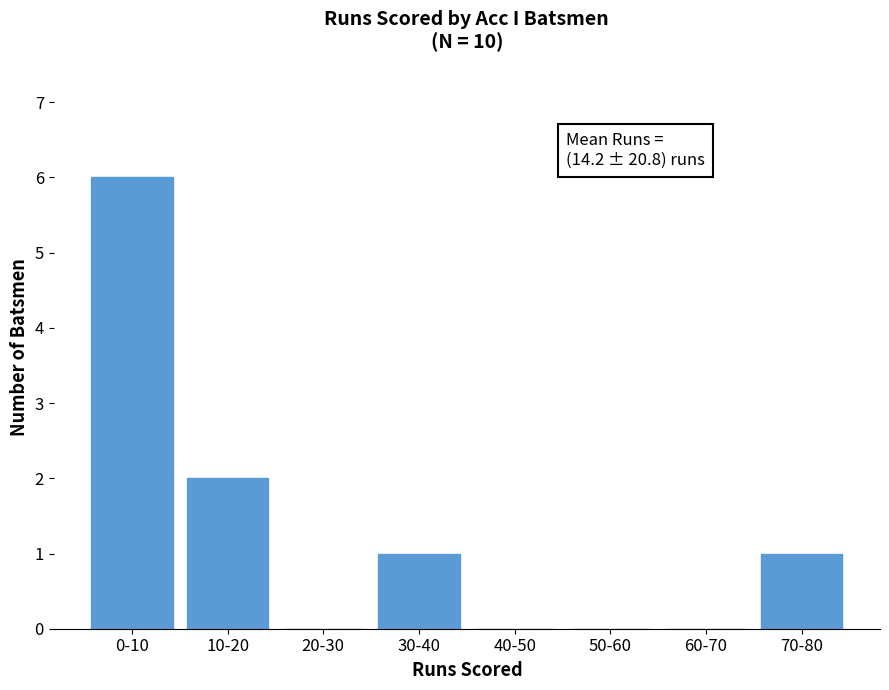

Reading left to right, extract all data points from this chart.

0-10=6	10-20=2	20-30=0	30-40=1	40-50=0	50-60=0	60-70=0	70-80=1